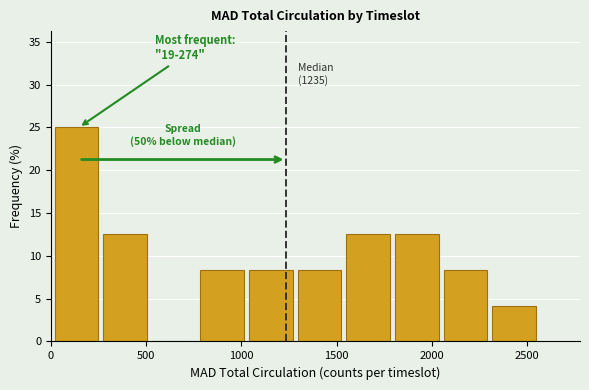

Which range on the x-axis has the tallest bar?

0 to 250